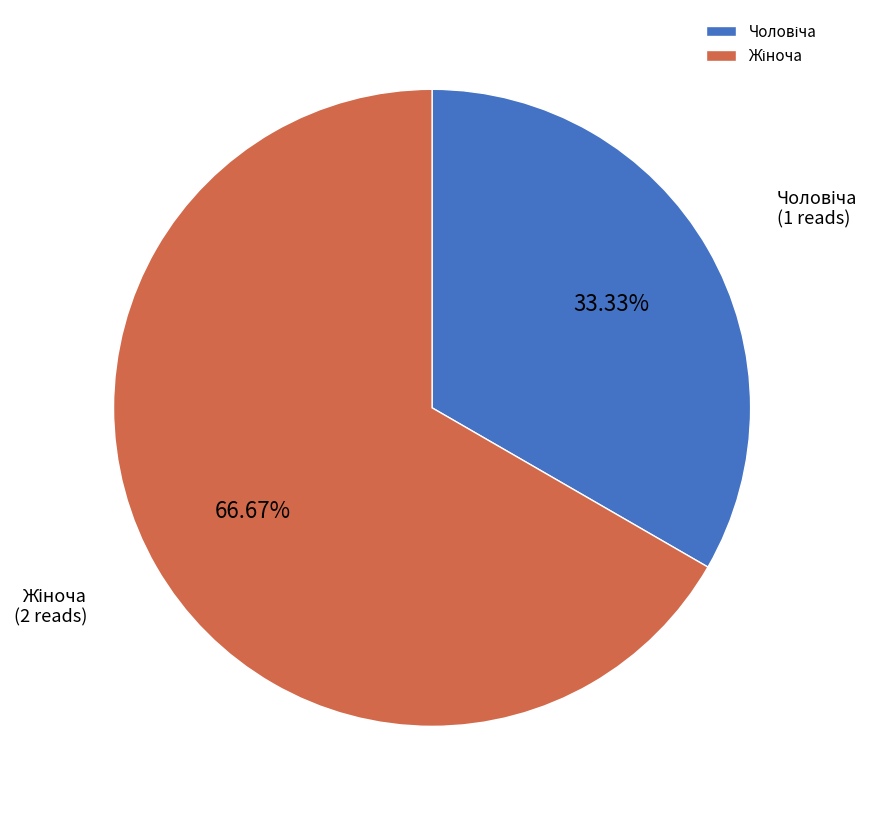

Is there any slice that represents more than half of the pie?

Yes